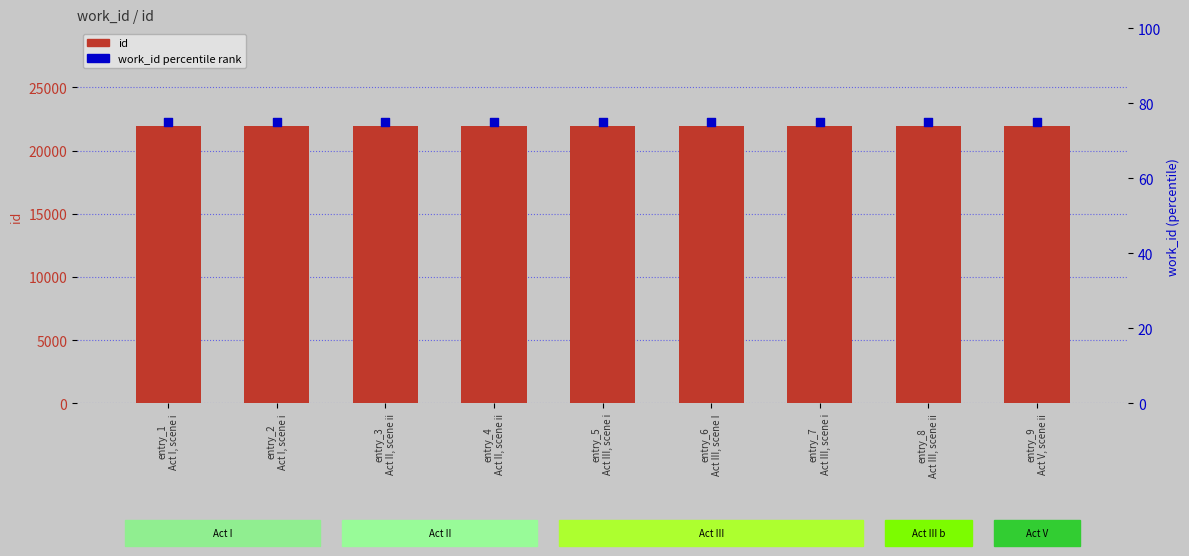

At how many categories does at least one series exceed 19825?

9